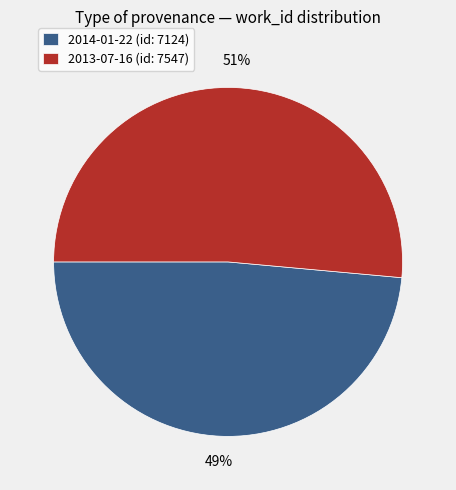

Which category has the smallest portion of the pie?

2014-01-22